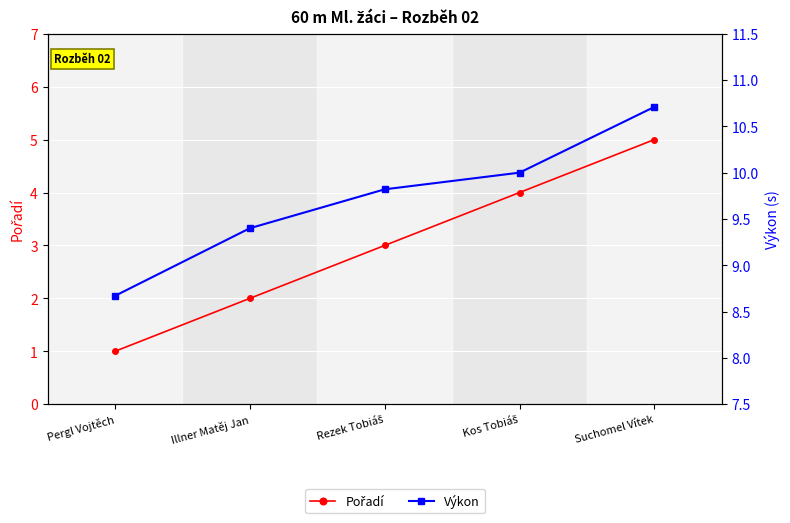

What position from the left is Illner Matěj Jan?

2